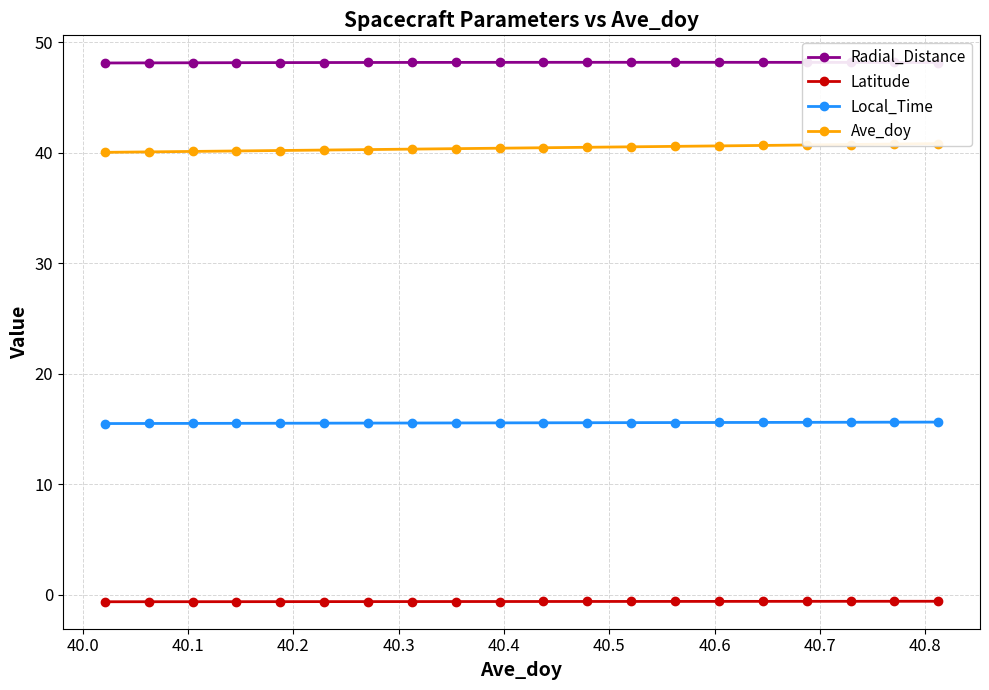

What is the sum of all Radial_Distance values?

963.0